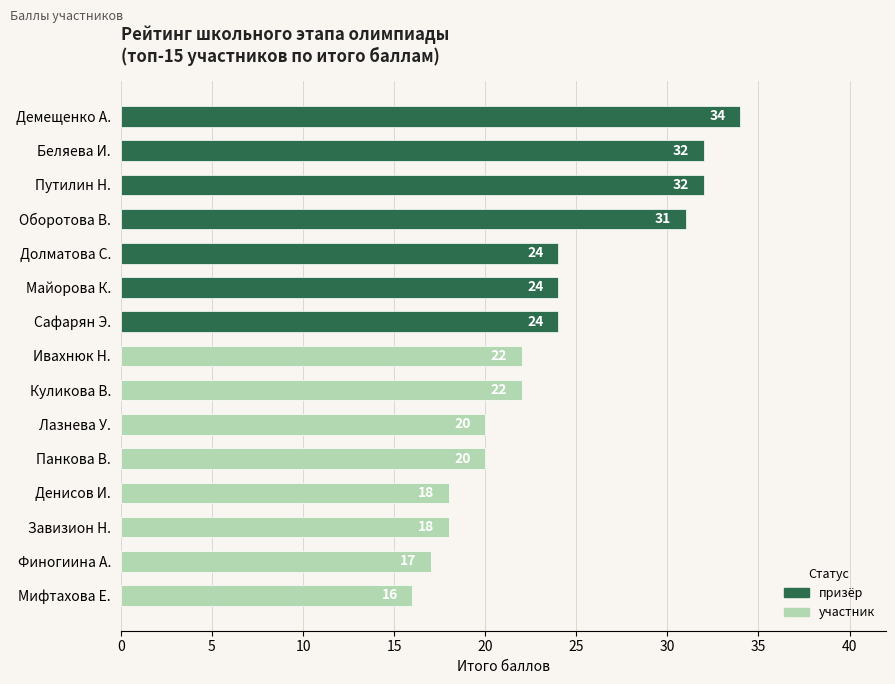

Reading bottom to top, list all the values displayed in this chart.

Мифтахова Е.=16	Финогиина А.=17	Завизион Н.=18	Денисов И.=18	Панкова В.=20	Лазнева У.=20	Куликова В.=22	Ивахнюк Н.=22	Сафарян Э.=24	Майорова К.=24	Долматова С.=24	Оборотова В.=31	Путилин Н.=32	Беляева И.=32	Демещенко А.=34